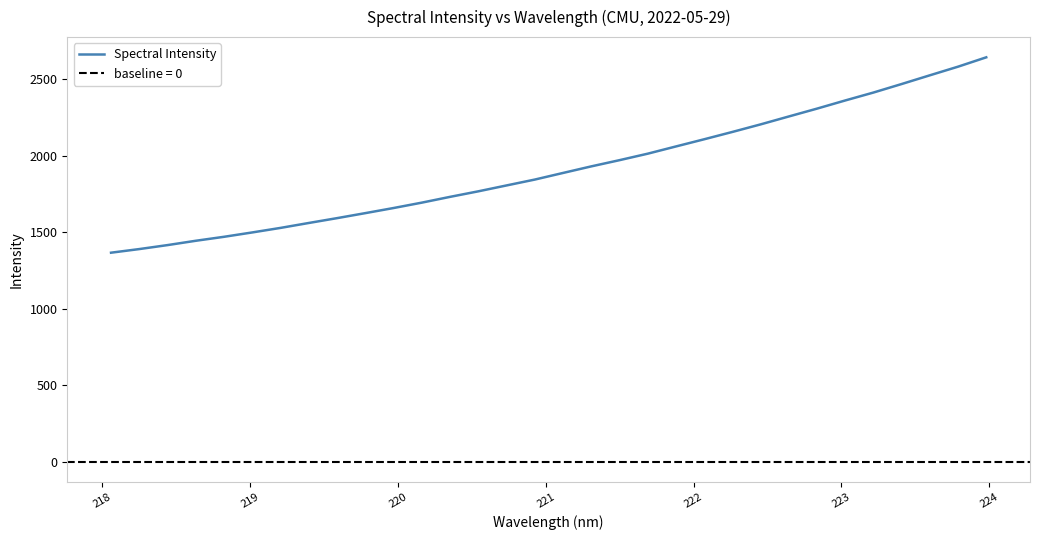

What is the maximum value shown in the chart?

2642.9